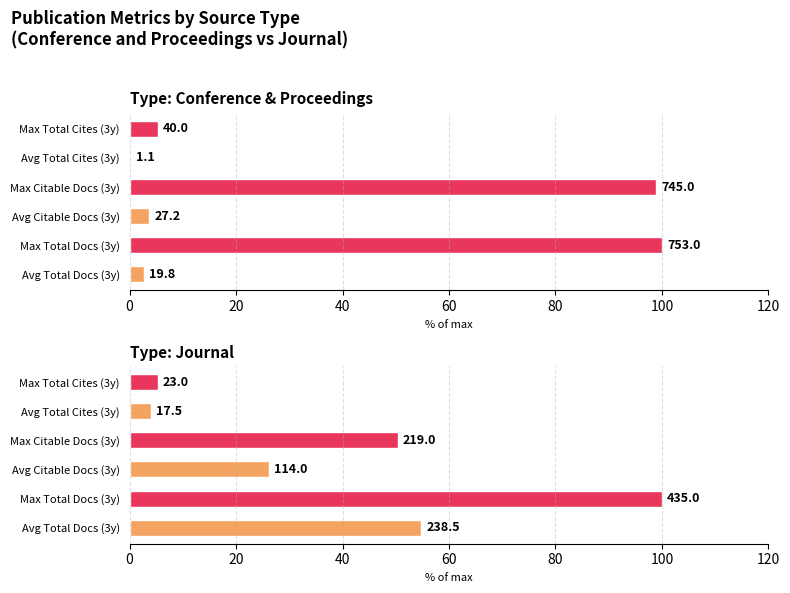

Which series has the widest spread of values?

Conference & Proceedings